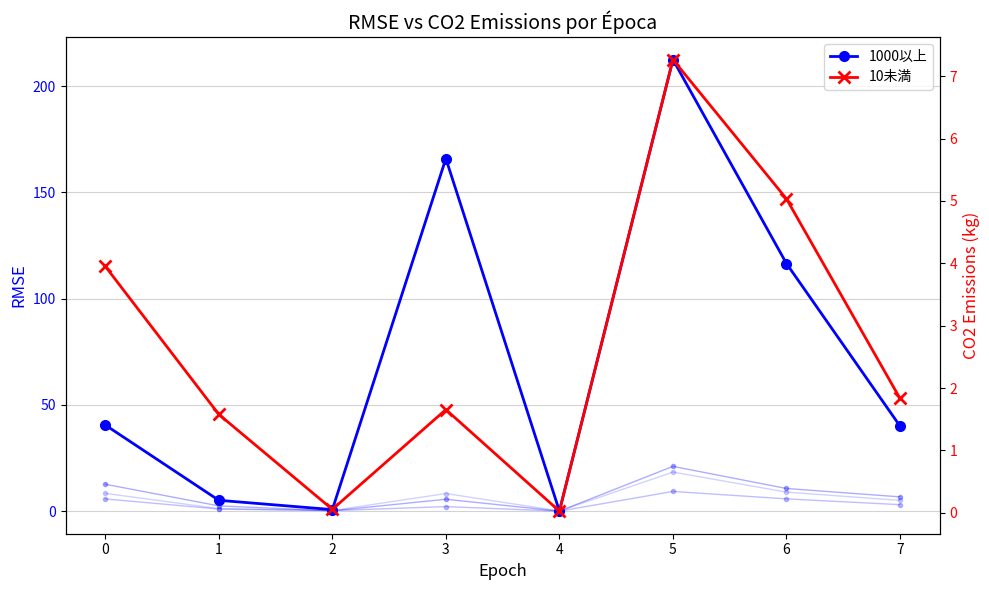

What is the total value across all series at 0?

71.4